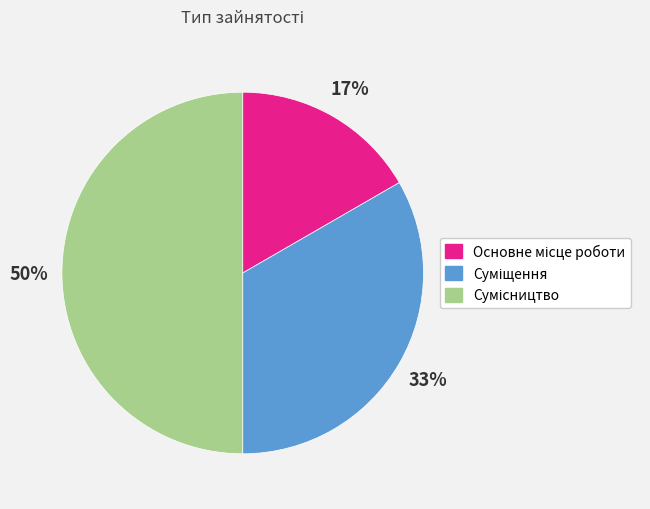

To the nearest percent, what is the average slice percentage?

33%